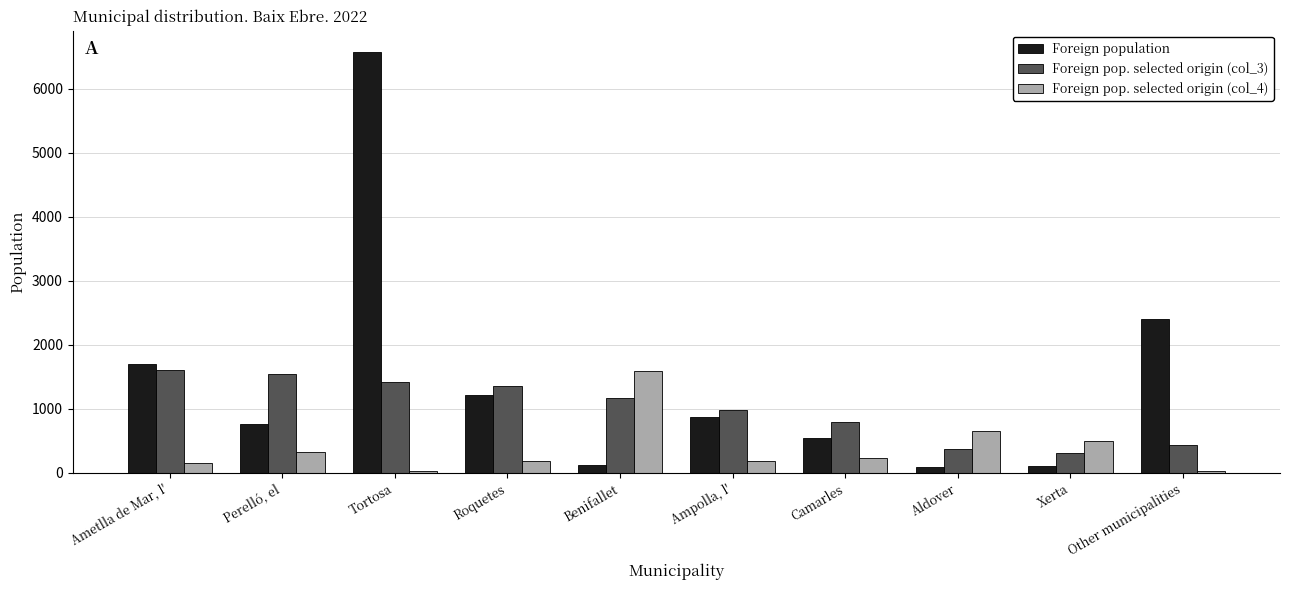

What is the value of the Foreign pop. selected origin (col_4) bar at the 4th from the left?

180